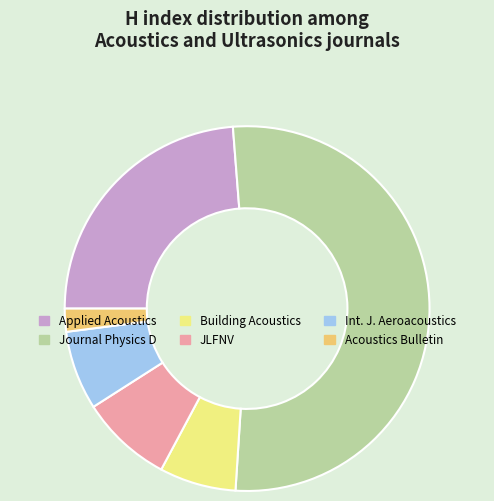

What is the majority slice?

Journal Physics D